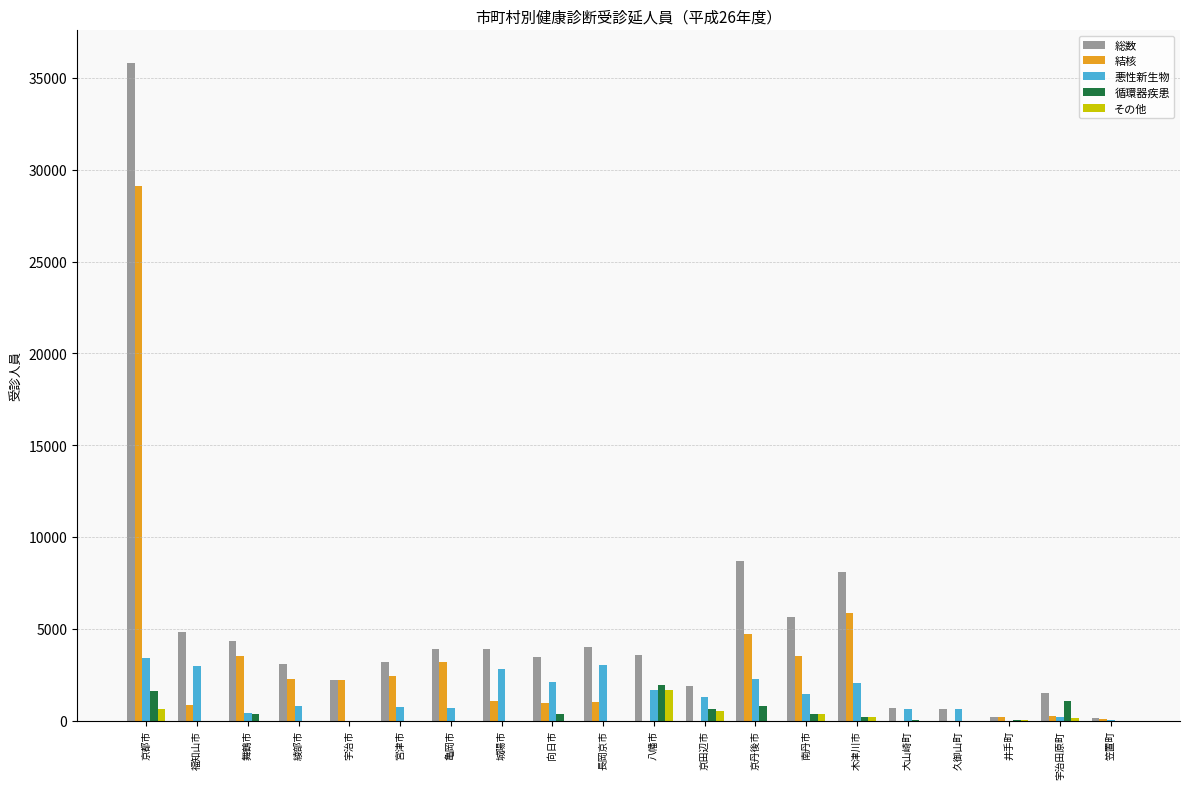

What is the greatest value displayed?

35802